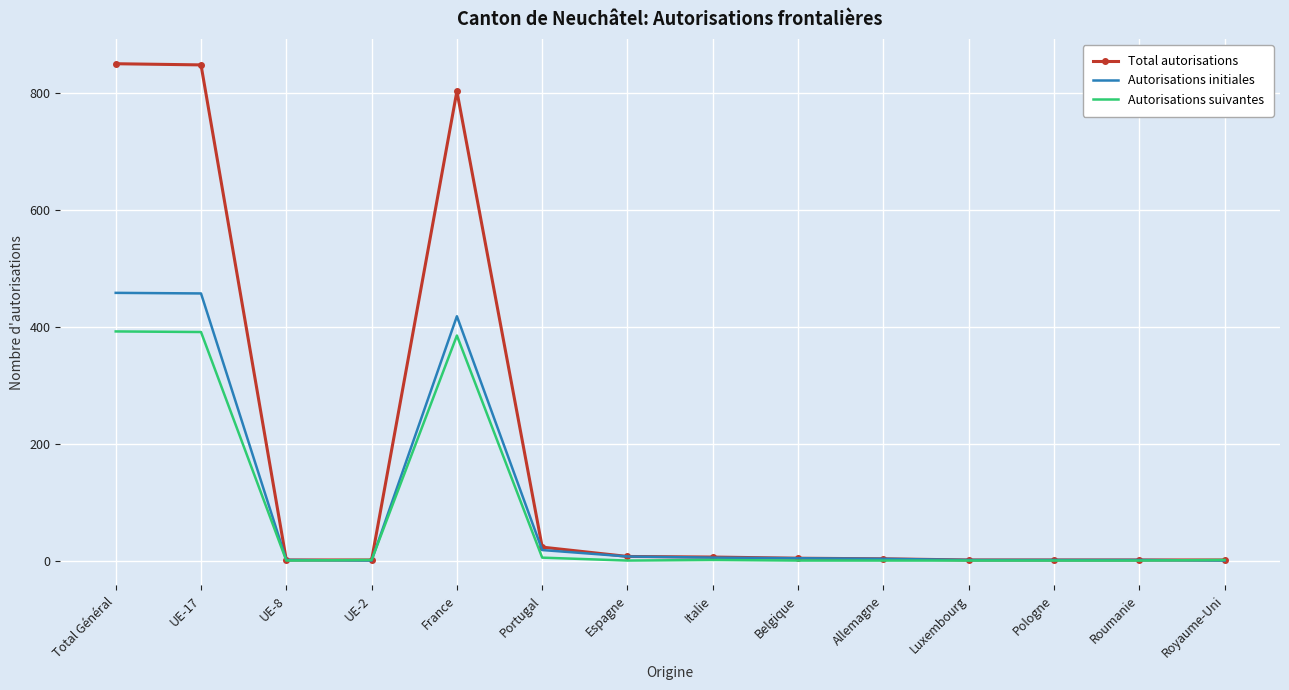

Which series has the largest total across all categories?

Total autorisations